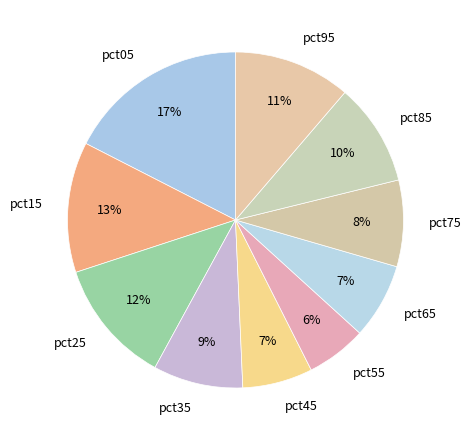

Is pct35 the majority of the pie?

No